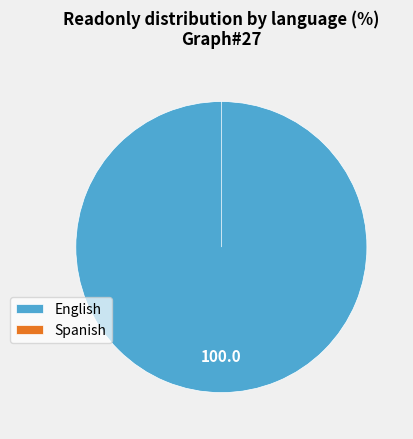

To the nearest percent, what is the difference between the English and Spanish slice percentages?

100%